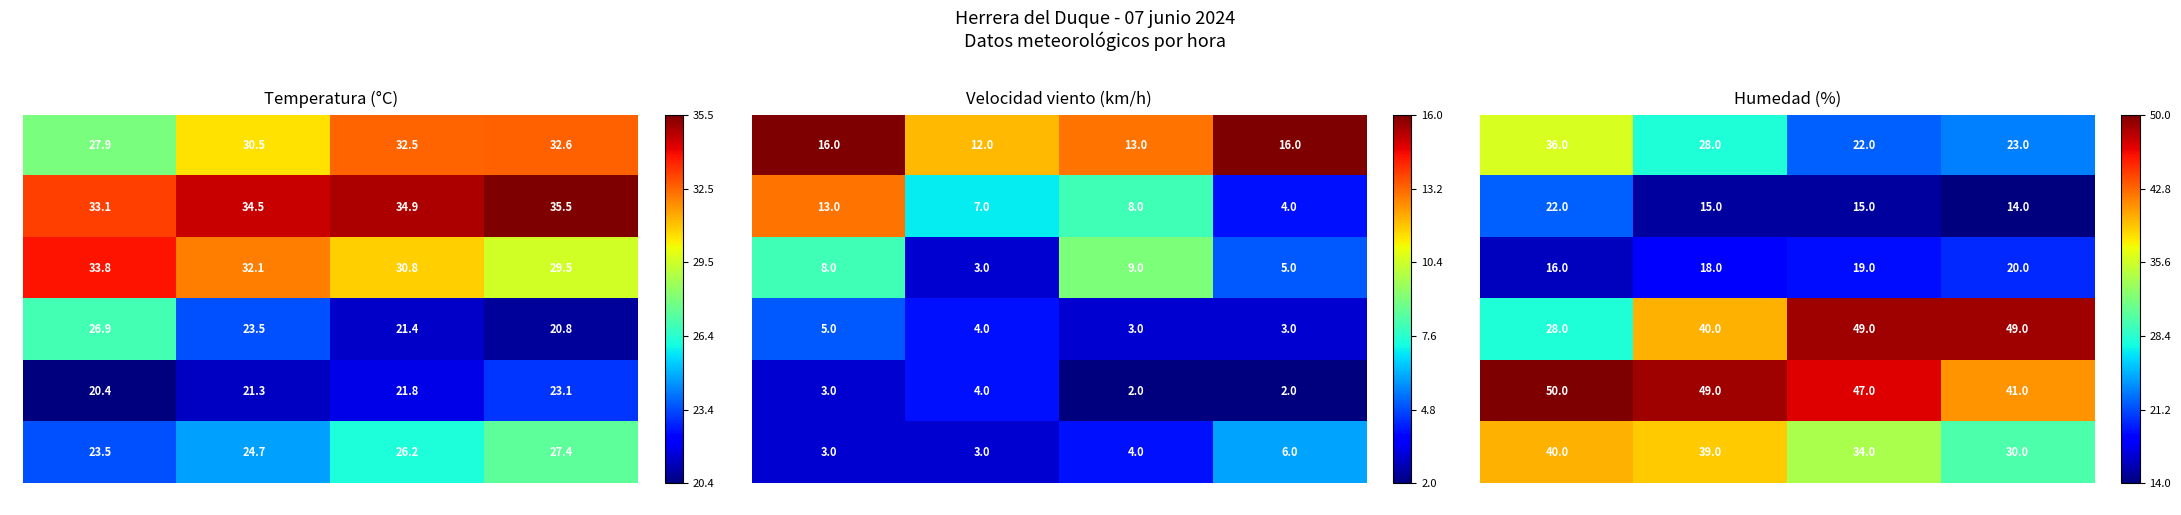

The 2 series shows 0.6 at c. True or false?

False